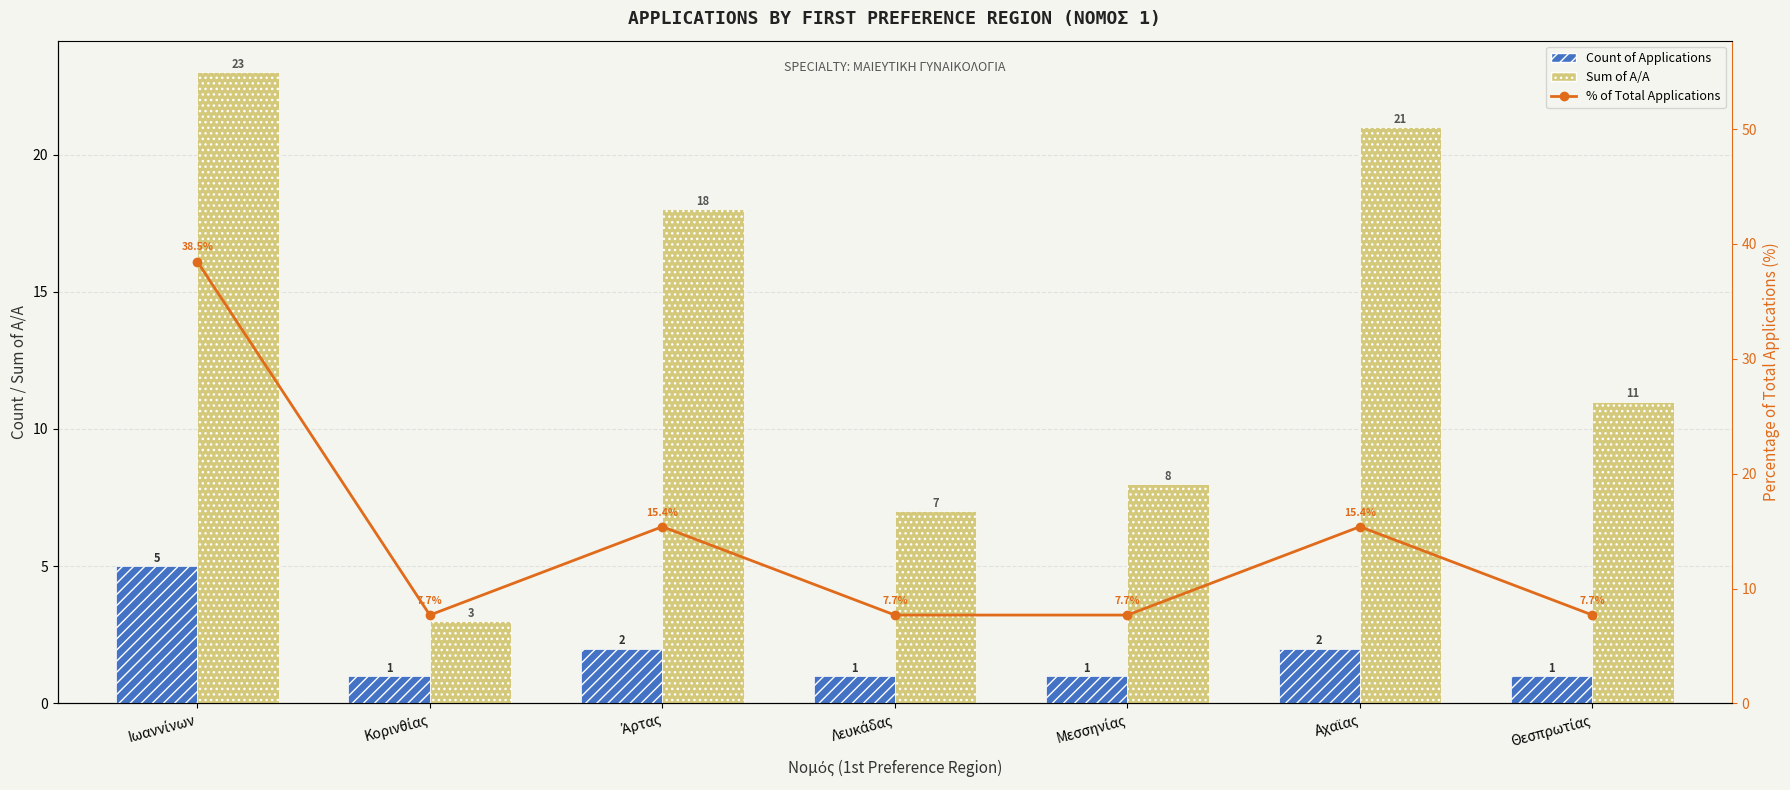

How many categories are shown in the chart?

7